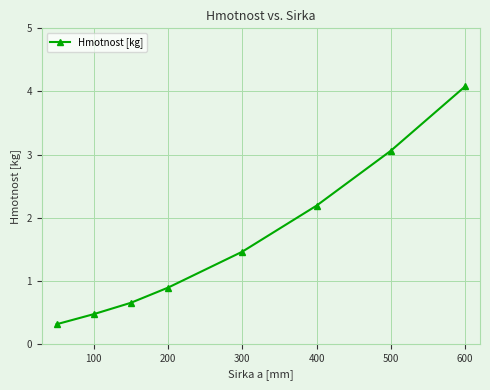

How many lines are shown in the chart?

1